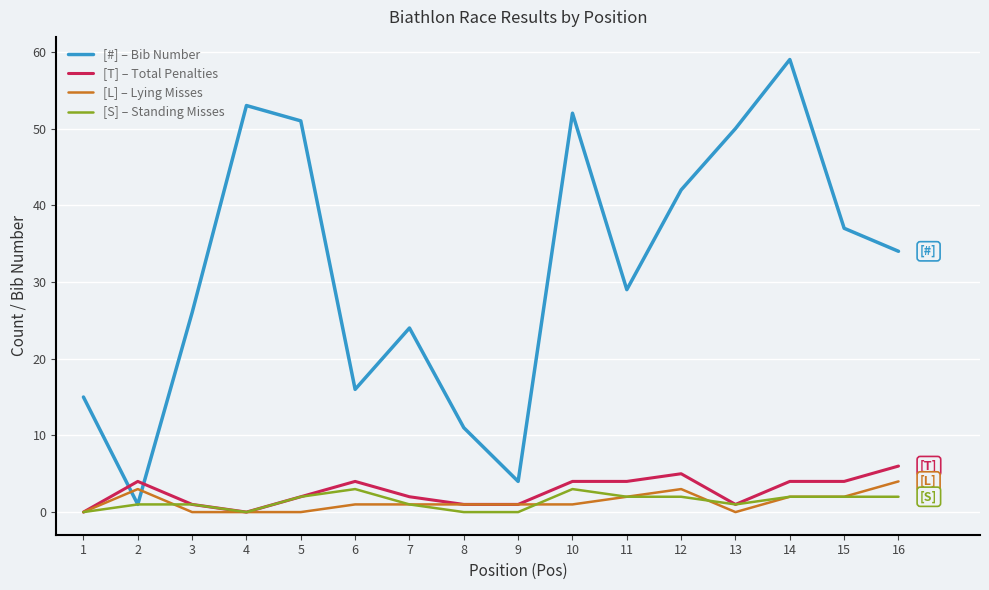

At which category is the sum across all series the highest?

14